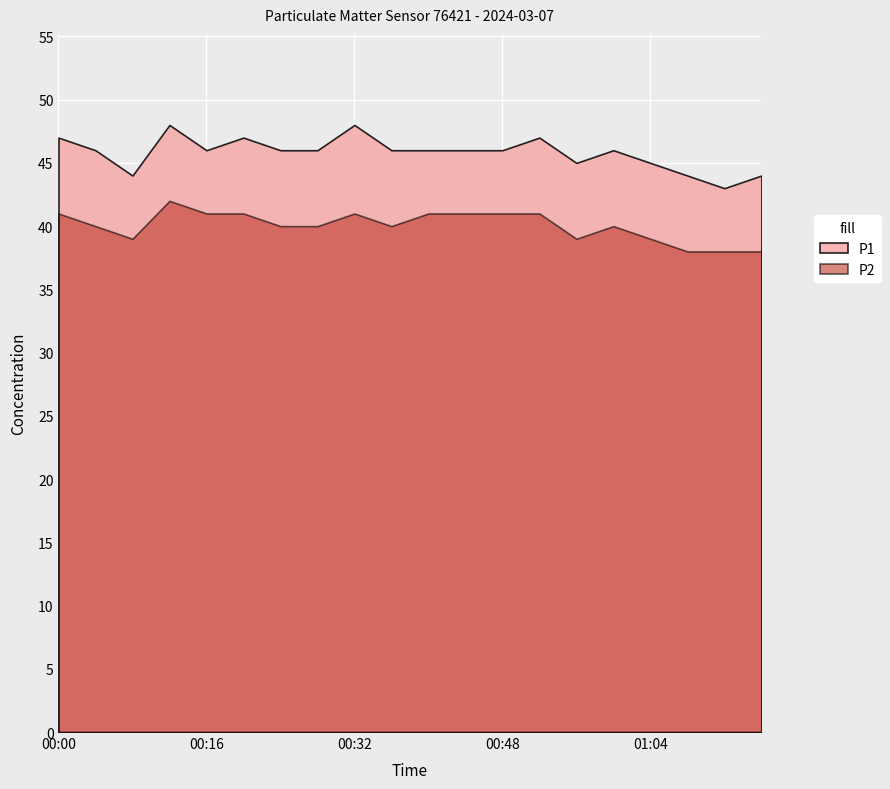

What is the sum of the P1 values at 00:12 and 01:12?

91